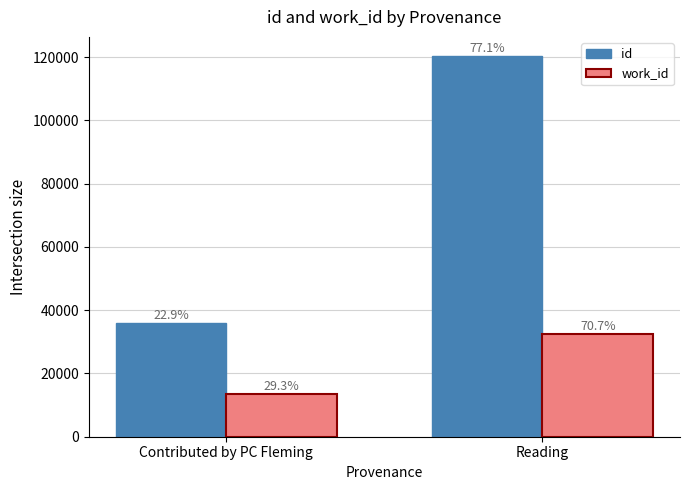

What is the total value across all series at Reading?

152888